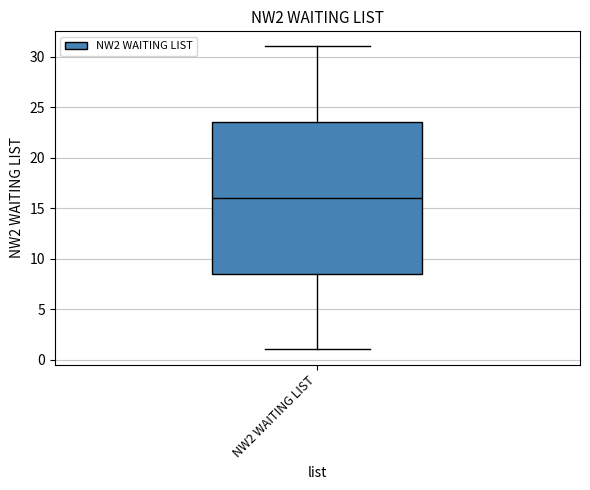

Read this box plot against the y-axis: the position of the median line, the range covered by the box, and the ends of both whiskers. The values are not printed on the chart, so give them approximately, as read against the axis.

median 16.0, box 8.5 to 23.5, whiskers 1.0 to 31.0